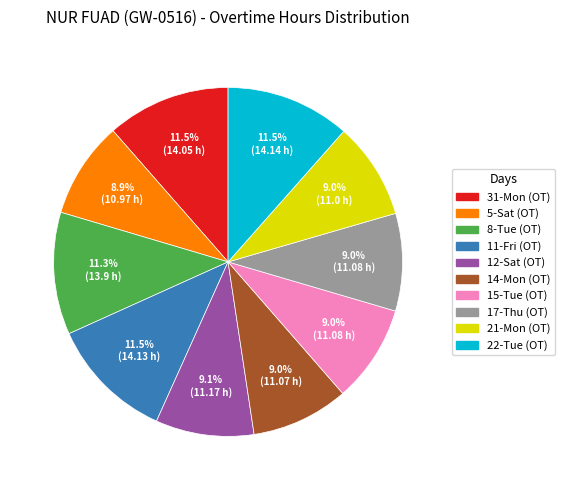

How many slices are in this pie chart?

10